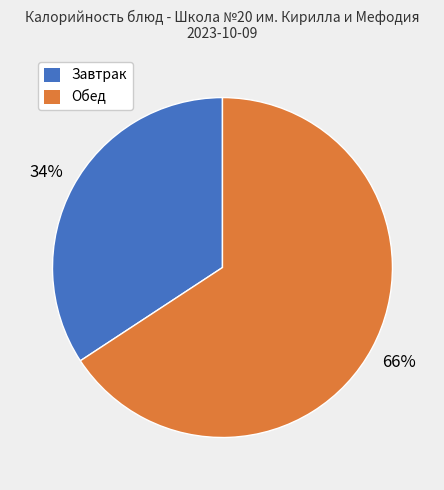

To the nearest percent, what is the average slice percentage?

50%